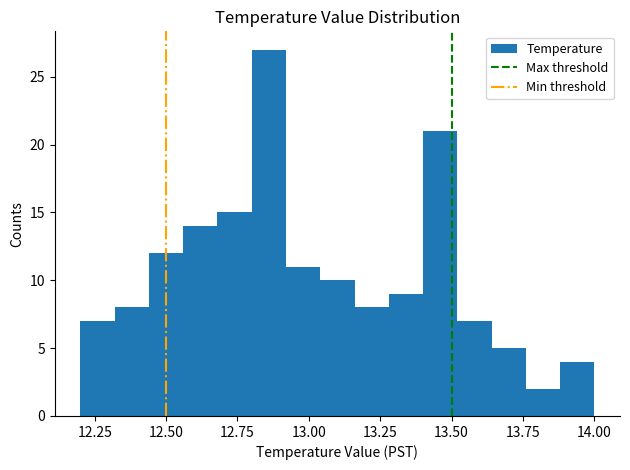

Read against the x-axis, roughly where is the centre of the tallest bar?

12.85